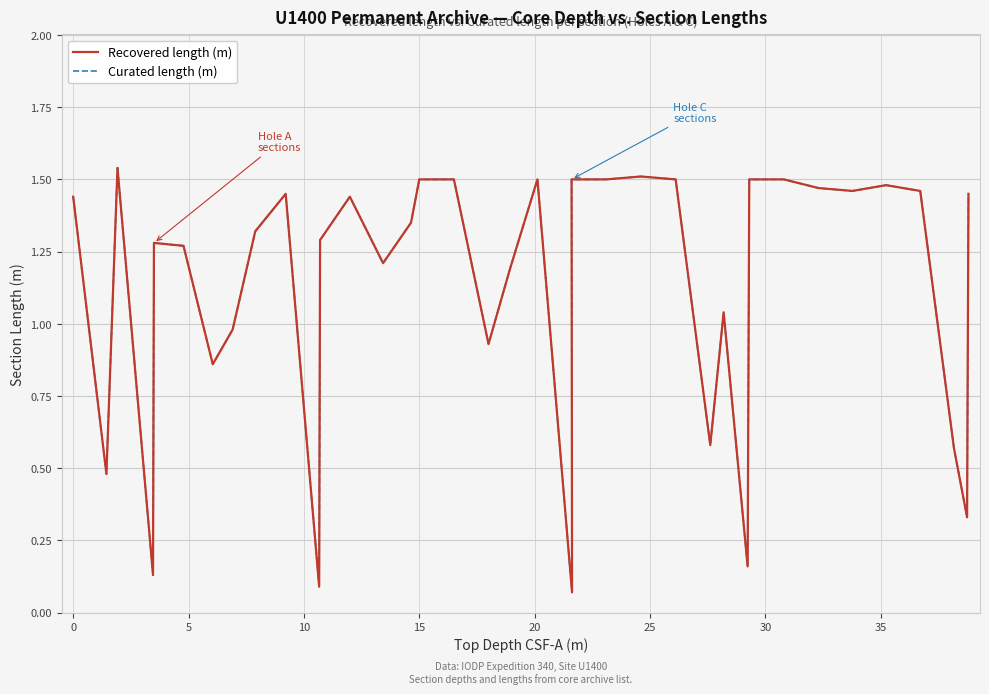

Is this an area chart (filled region under the line)?

No